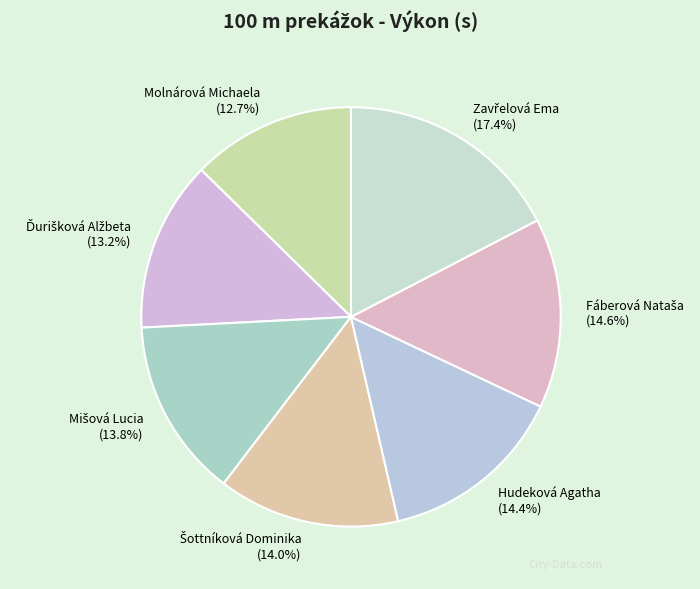

Which category has the smallest portion of the pie?

Molnárová Michaela